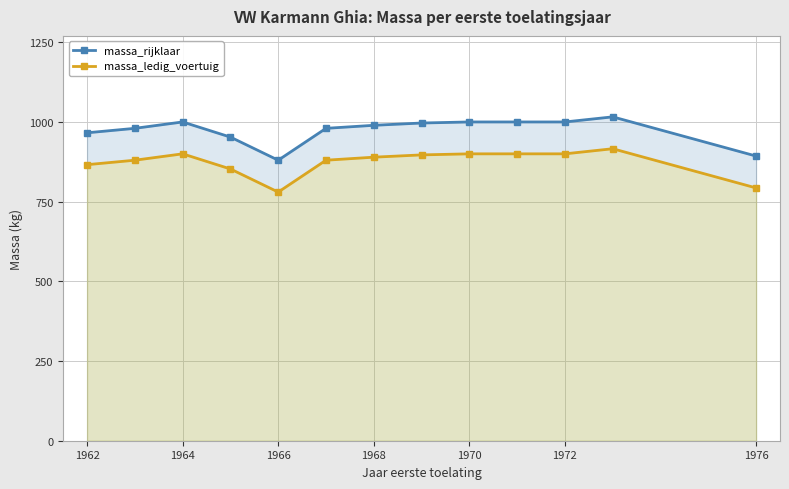

At how many categories does at least one series exceed 789?

13